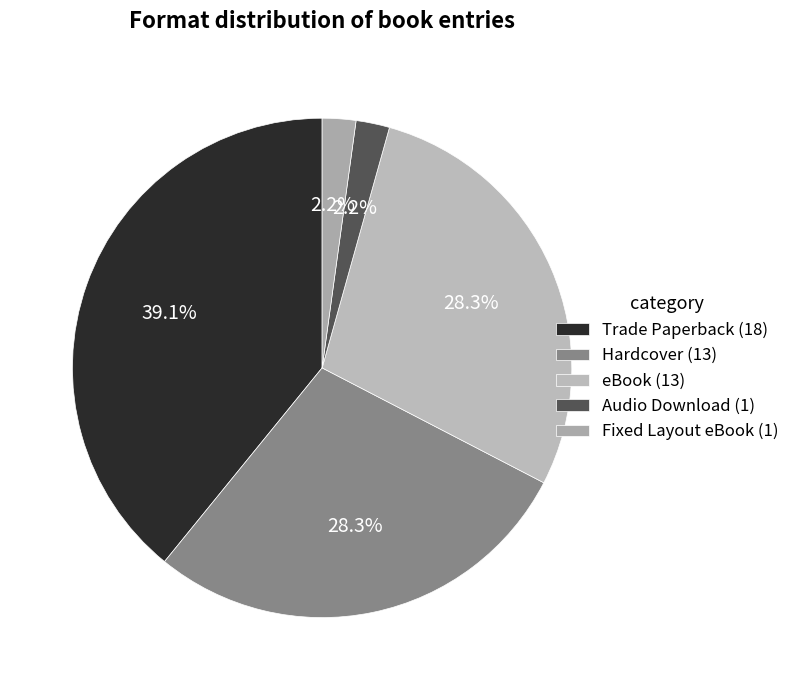

Does any single category account for the majority?

No